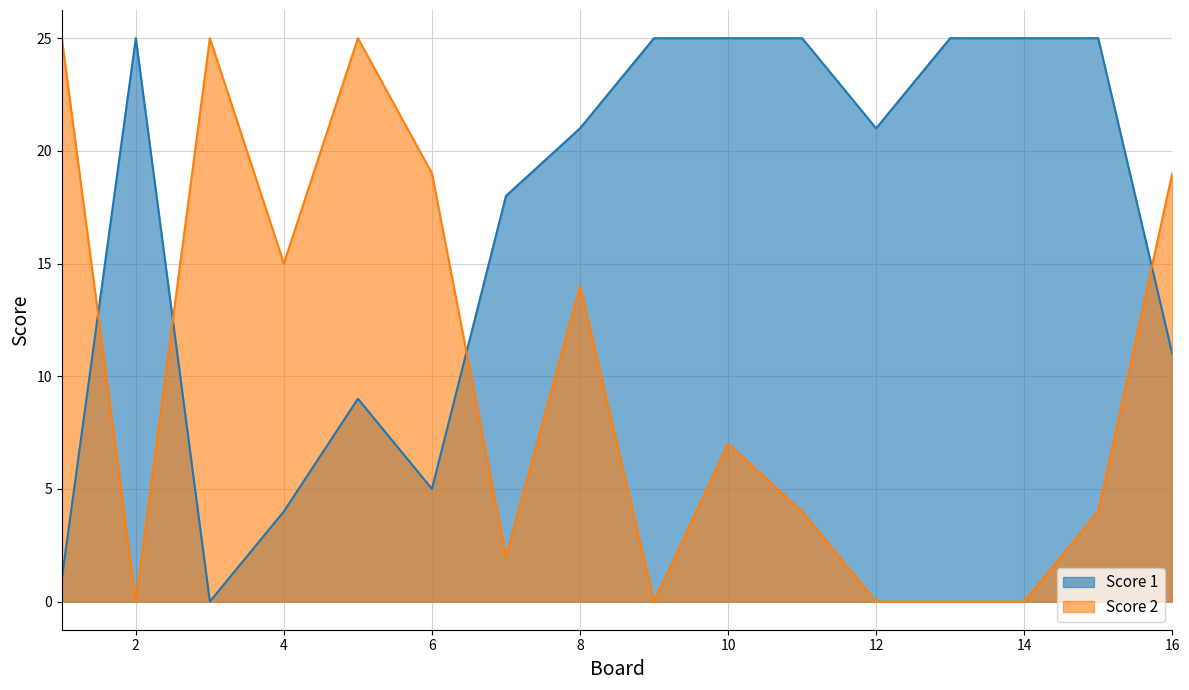

What is the maximum value shown in the chart?

25